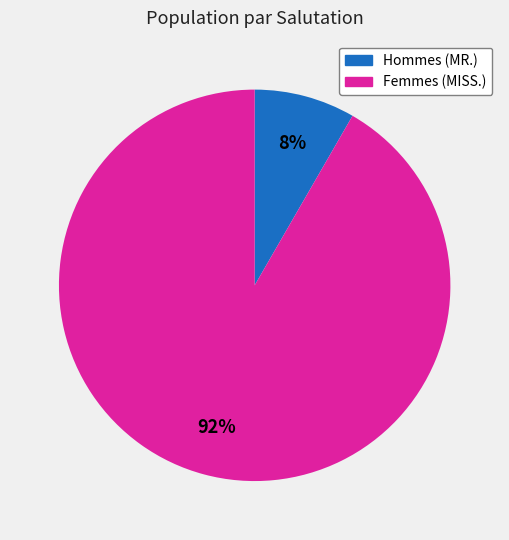

How many slices are in this pie chart?

2